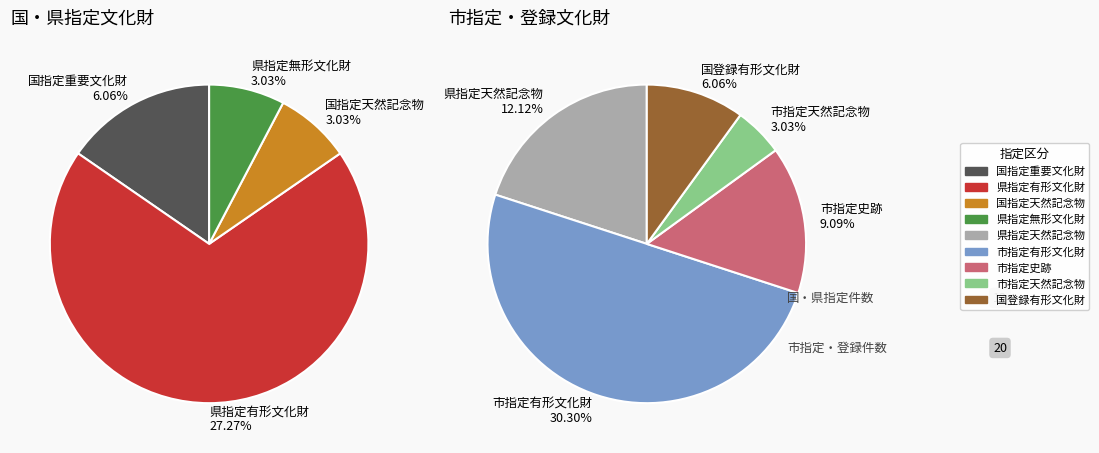

Count the number of slices in the pie.

9